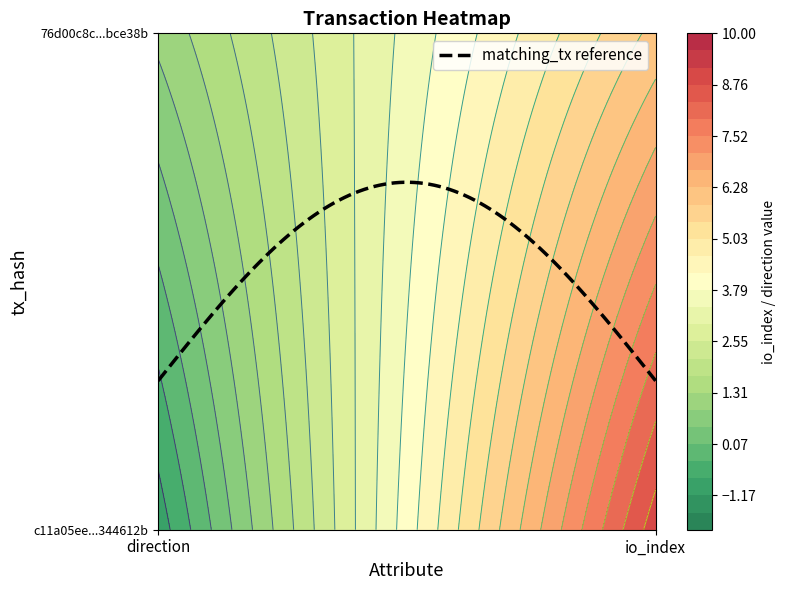

Count the c11a05ee60cd0b6bae9398ce1419820a344612b values in the range -1 to 9.

2